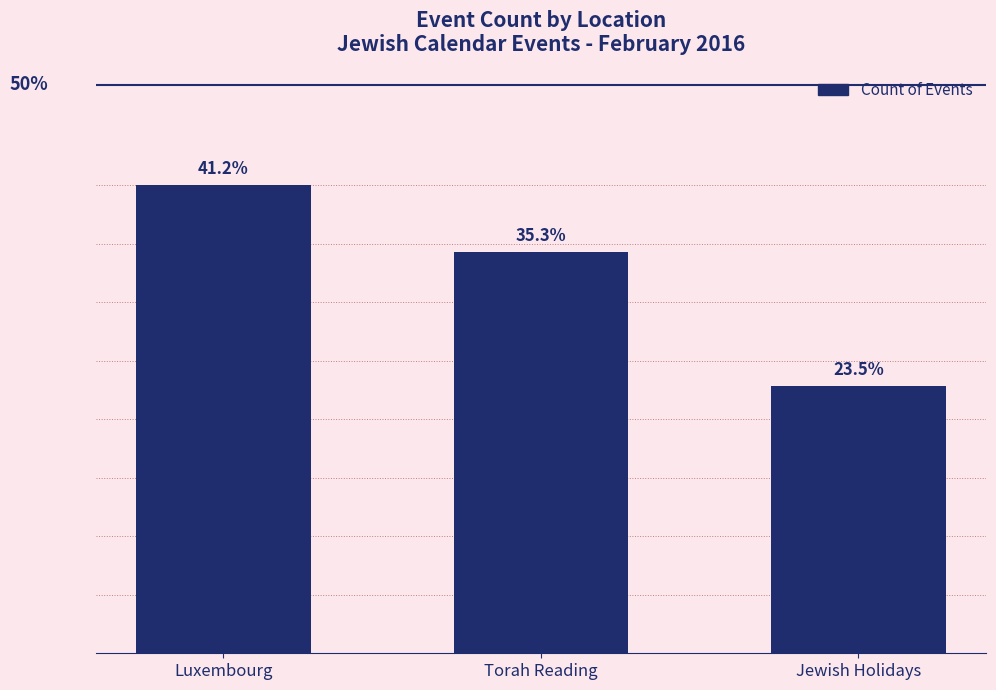

Does the chart contain any negative values?

No